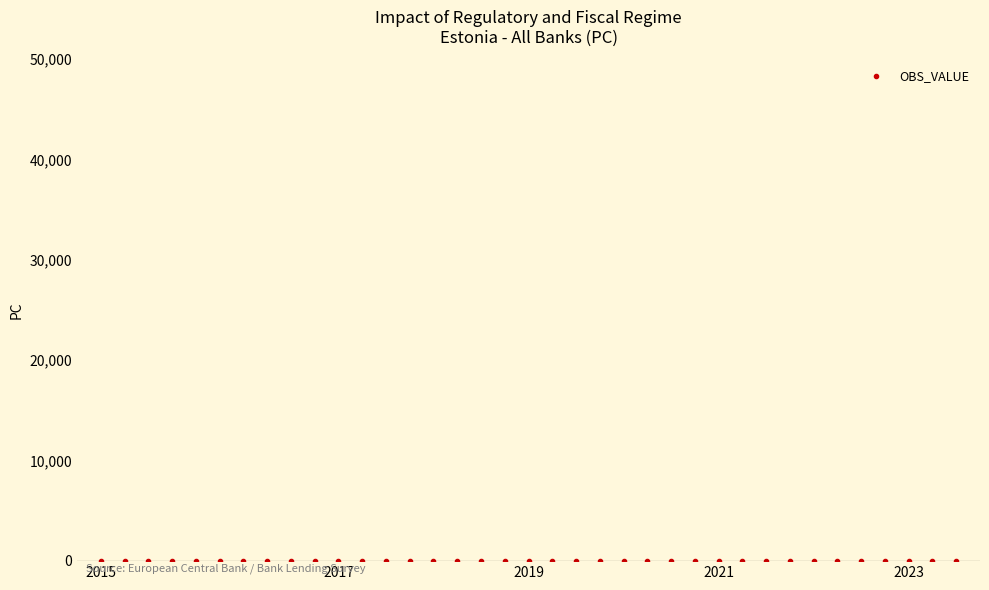

What is the average value?

-0.3